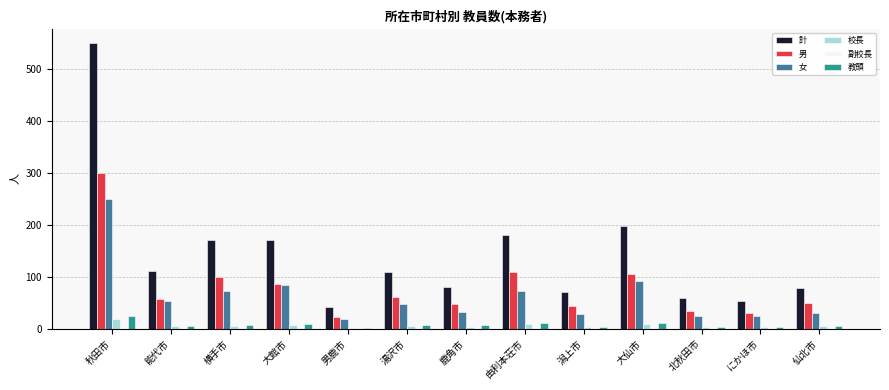

The value of 女 at 由利本荘市 is 72. True or false?

True